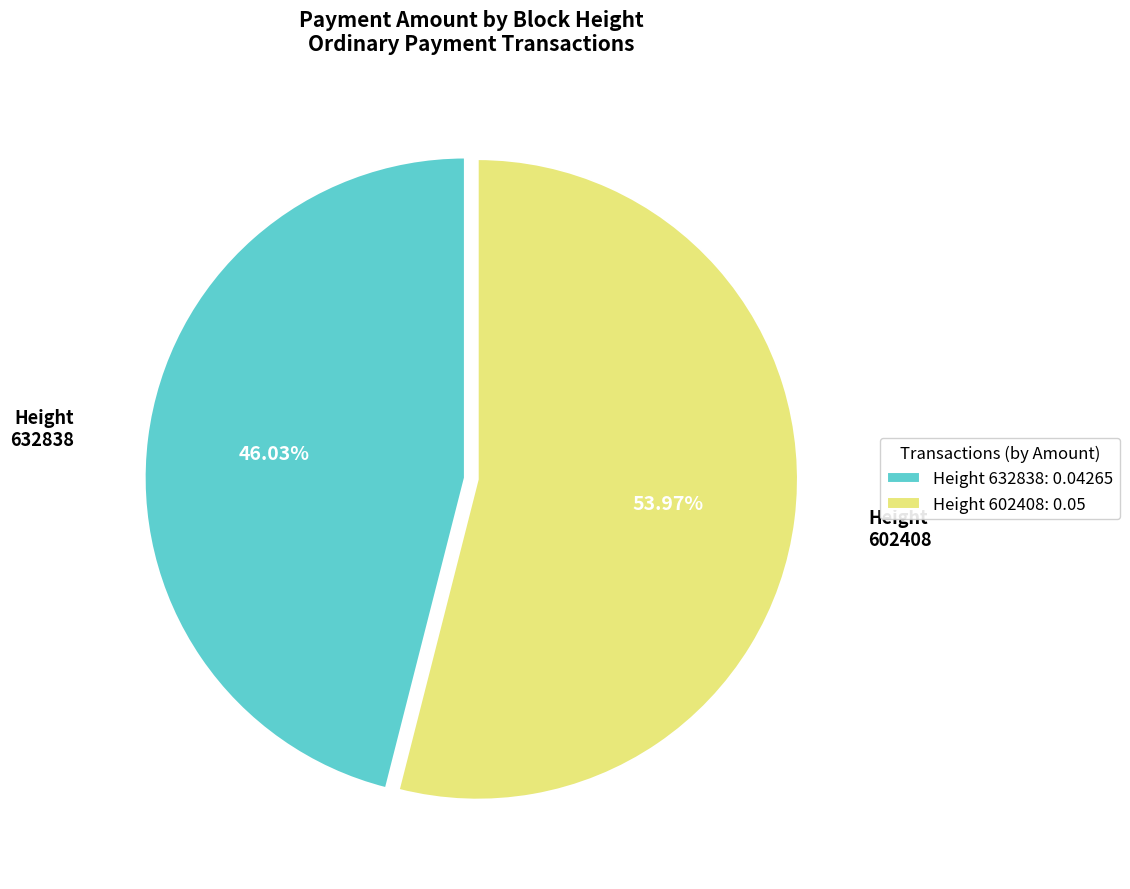

Does Height 602408: 0.05 represent more than half of the total?

Yes